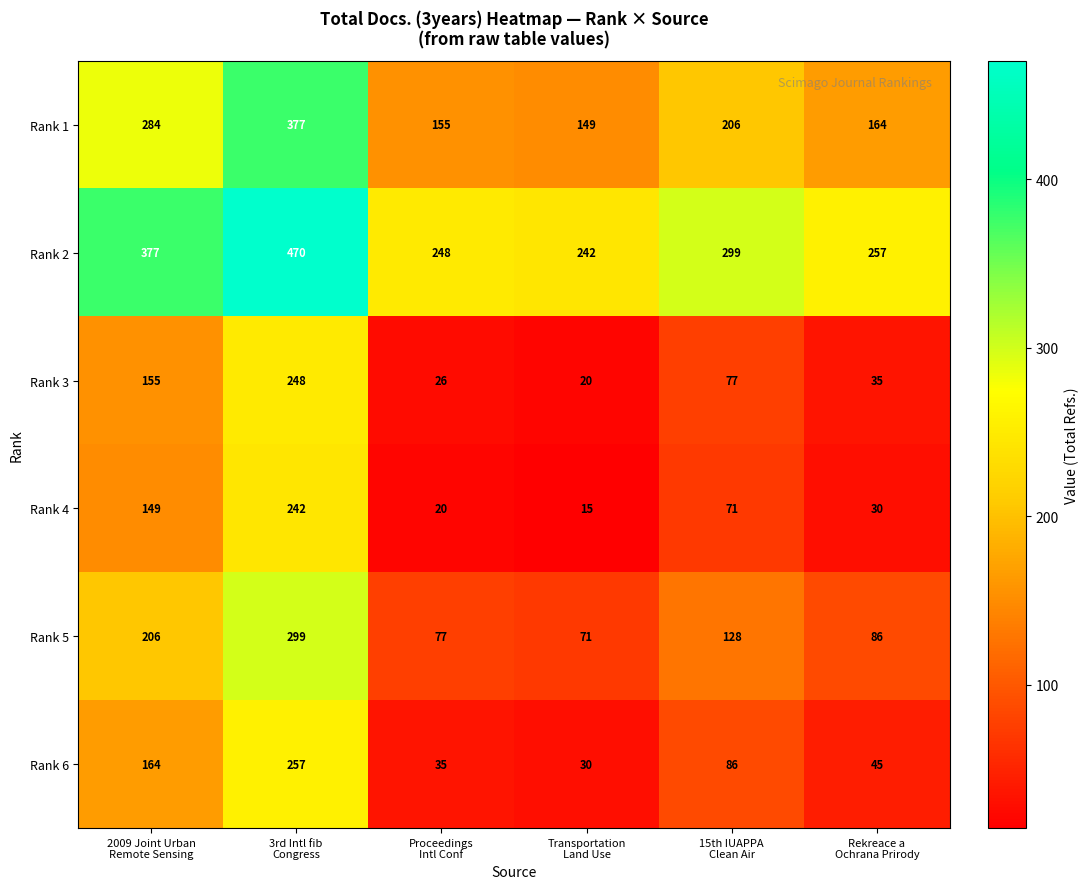

What is the average value of the Rank 3 series?

94